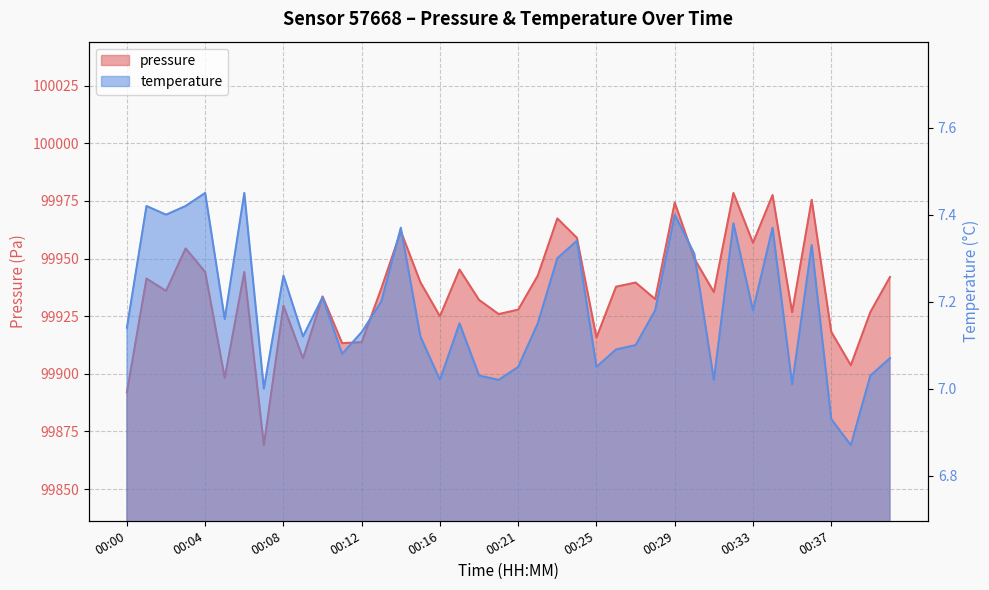

Is the value of pressure at 00:35 greater than the value of temperature at 00:08?

Yes